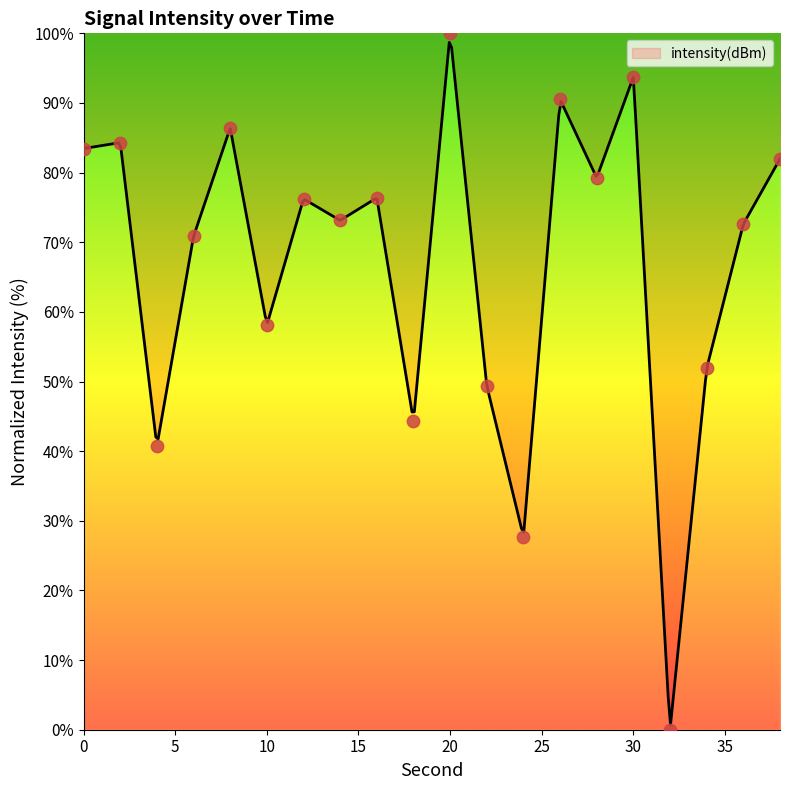

Approximately how many times larger is the value at 6 compared to 30?

0.8